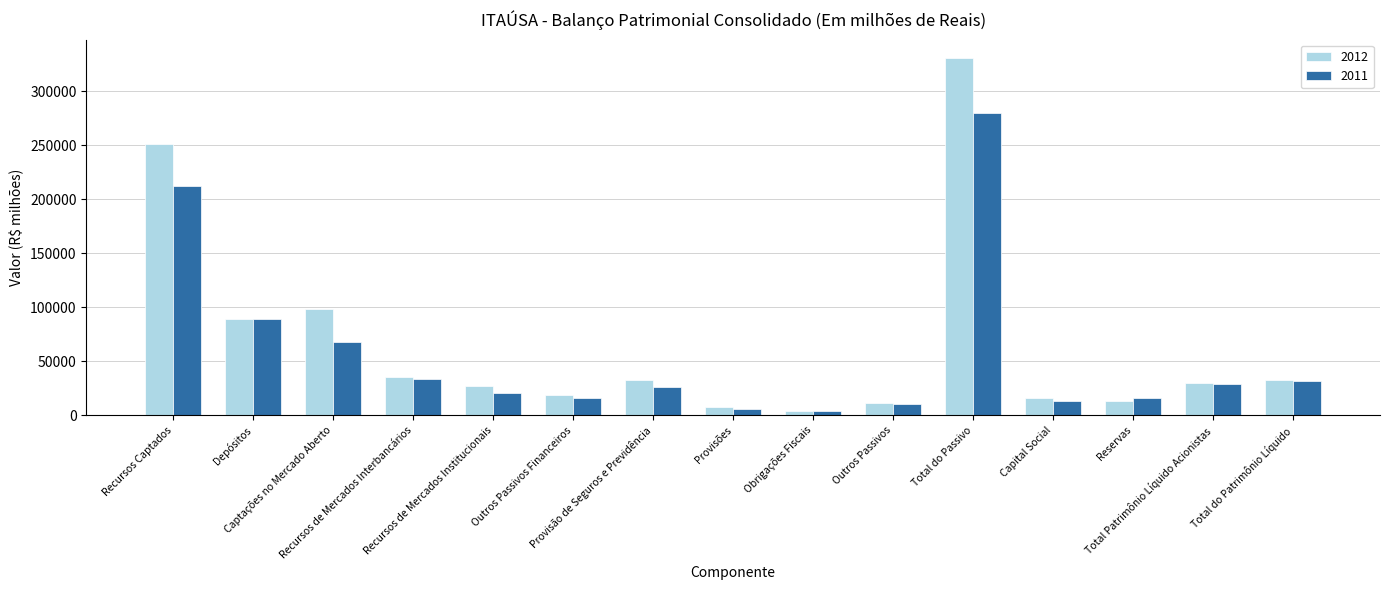

What is the label of the 4th bar from the right?

Capital Social